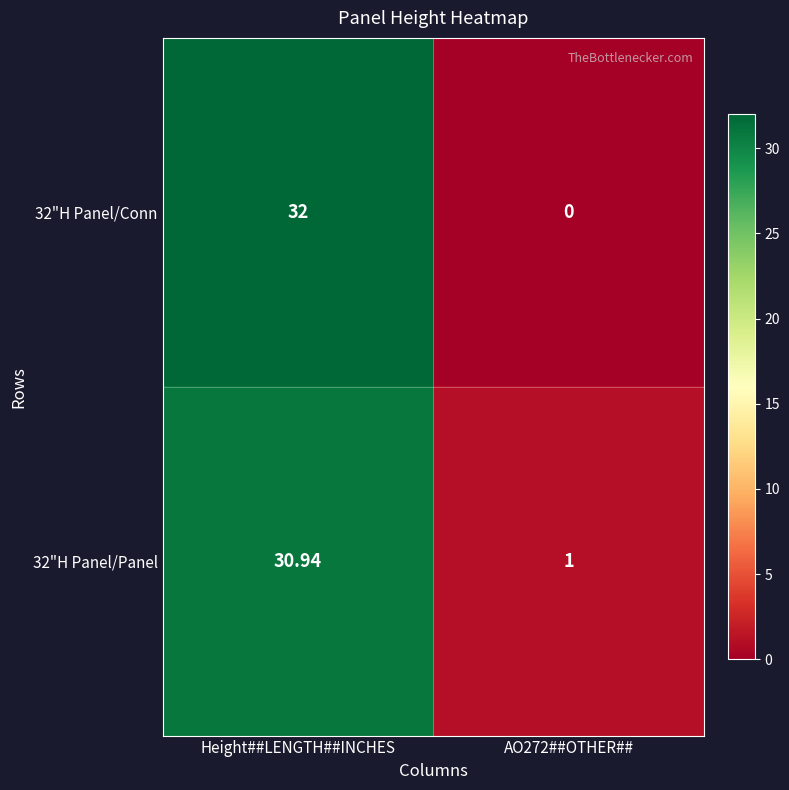

Which label corresponds to the largest value in the chart?

Height##LENGTH##INCHES